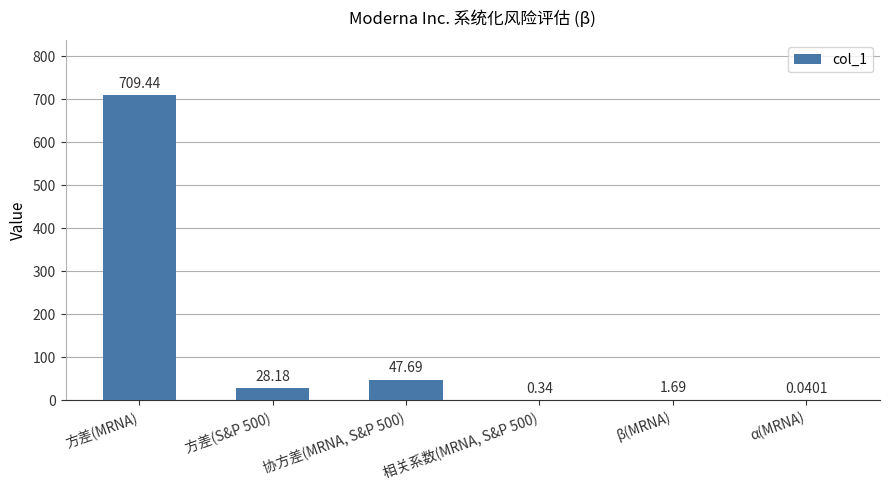

Where does the data first go above 28?

方差(MRNA)